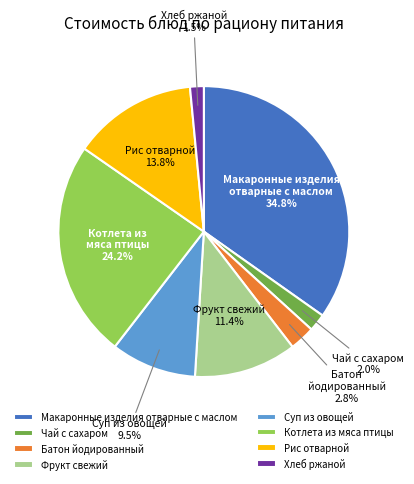

True or false: Рис отварной accounts for 1% of the total.

False